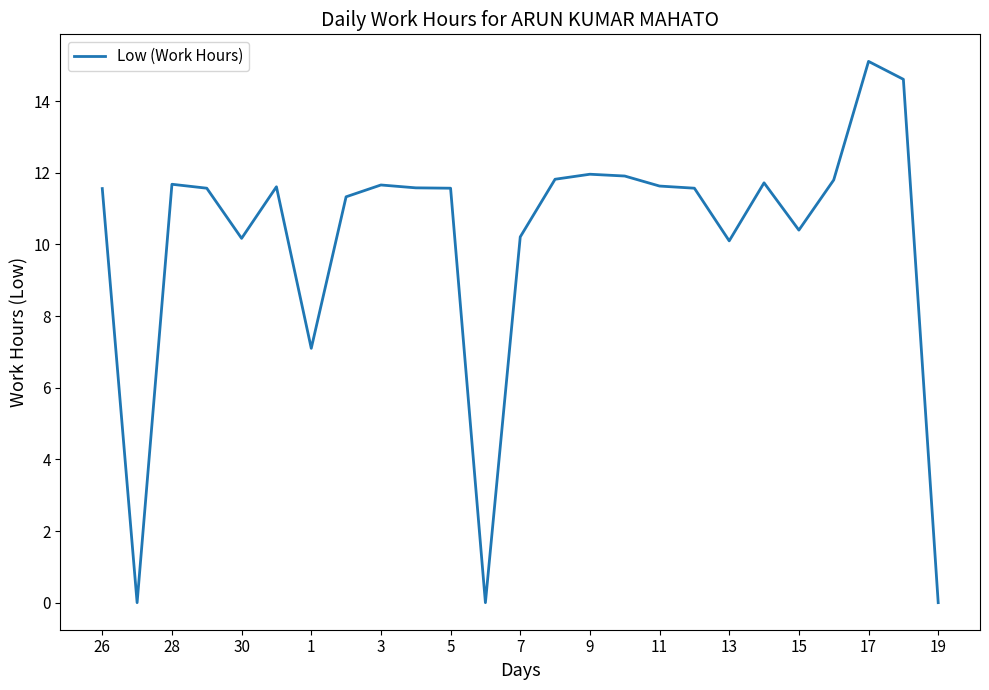

What is the maximum value shown in the chart?

15.1